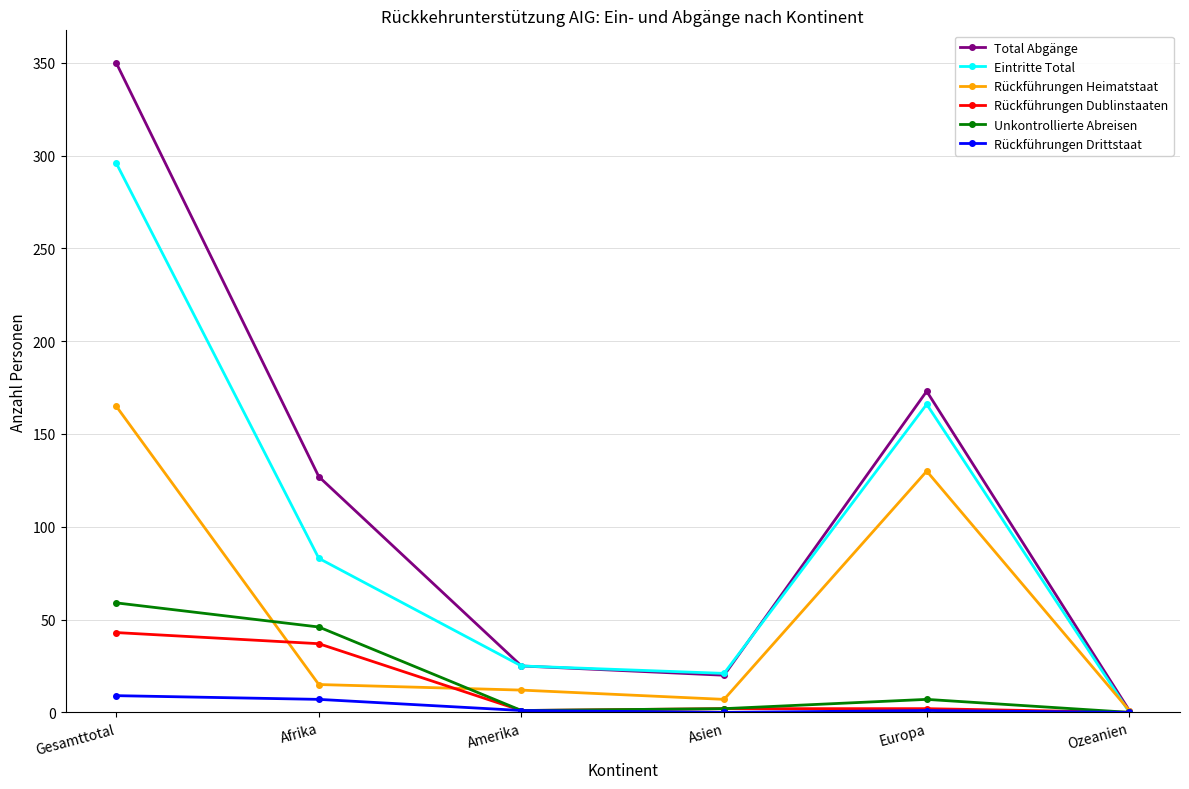

What is the average value of the Rückführungen Heimatstaat series?

55